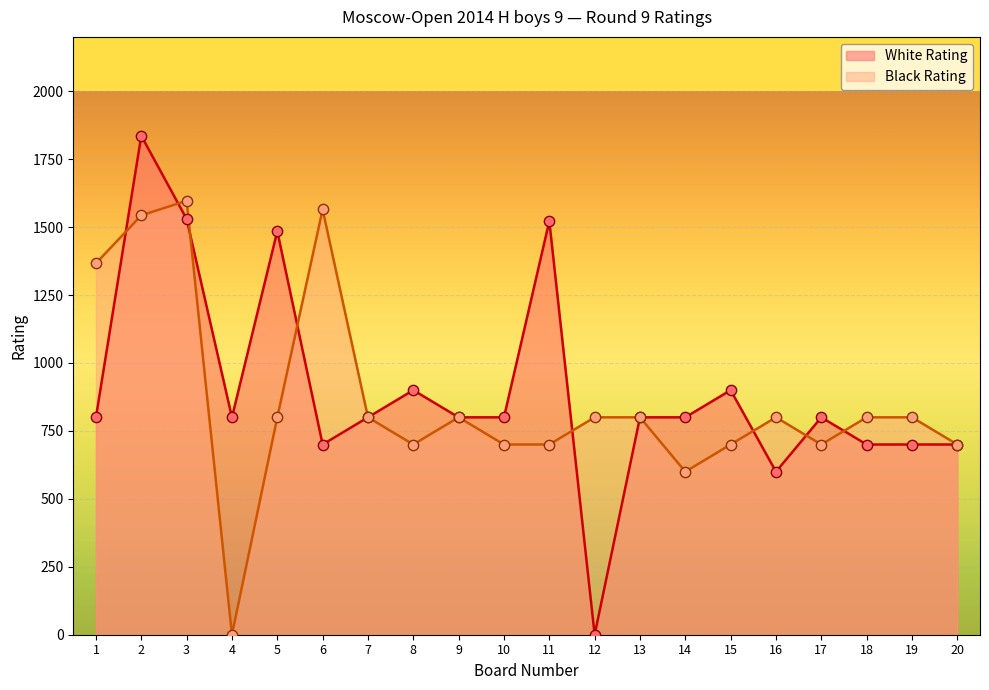

Which series contains the highest Y value?

White Rating